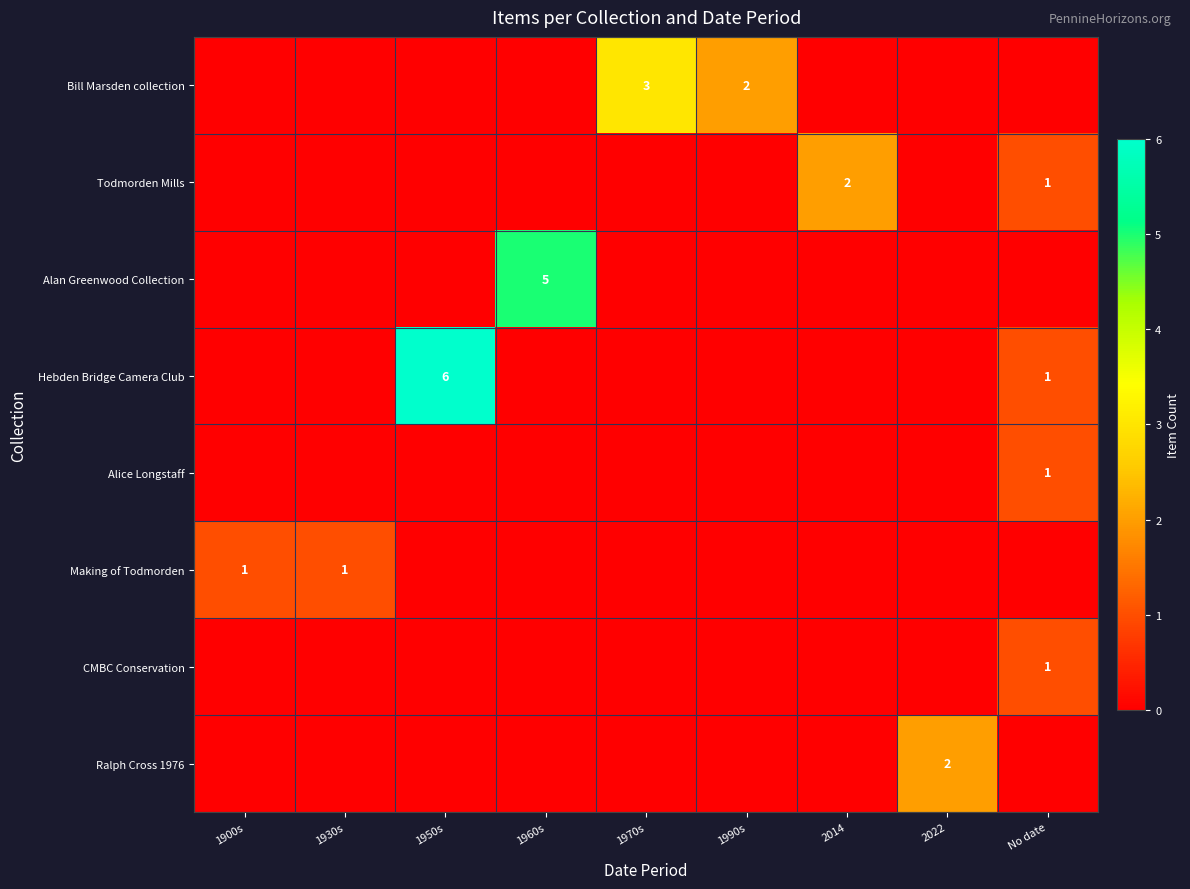

What is the difference between the highest and lowest values at 1900s?

1